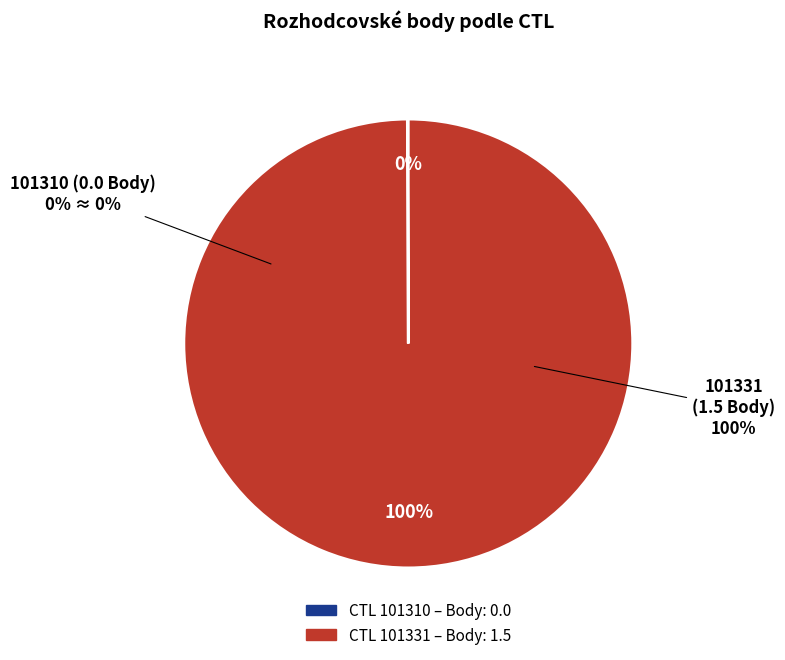

What is the smallest slice in the pie chart?

101310